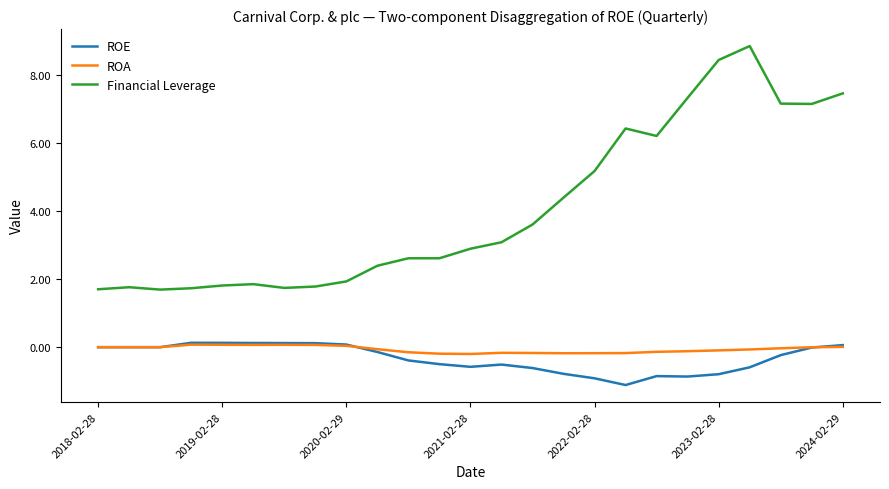

Which series has the widest spread of values?

Financial Leverage